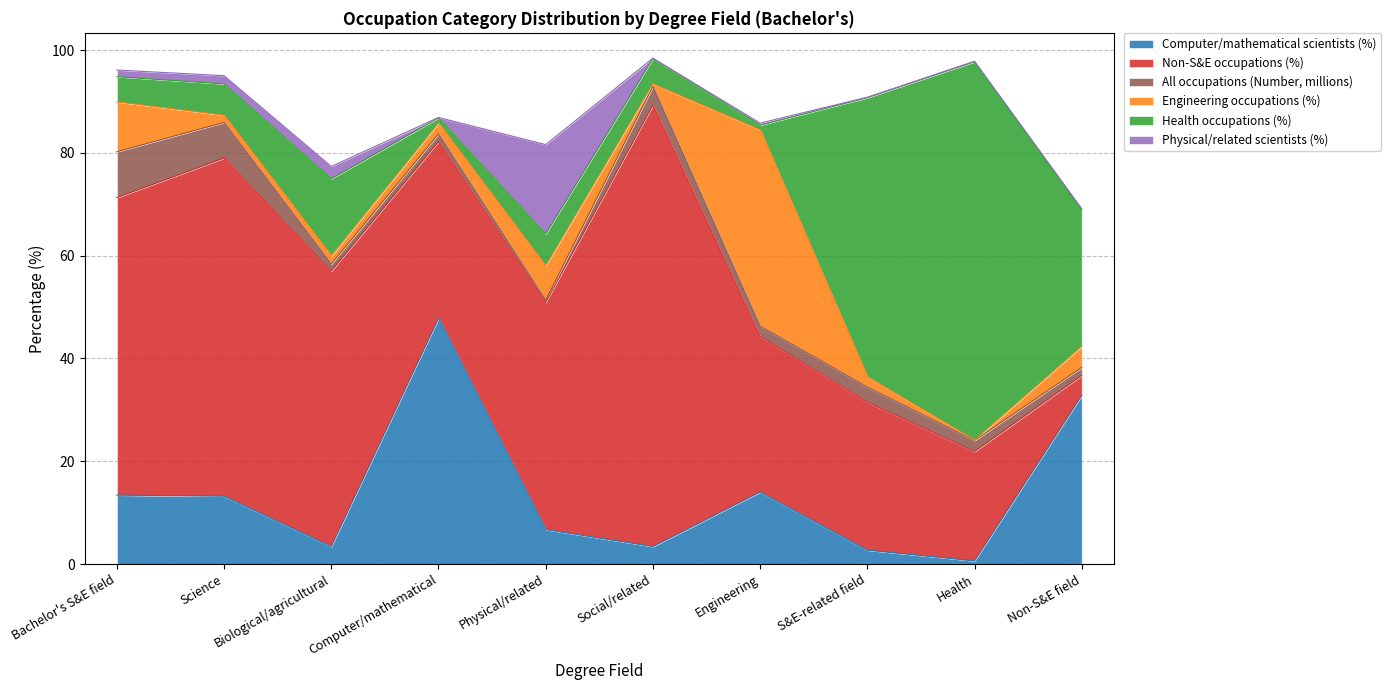

How many data points in Non-S&E occupations (%) are less than 44?

5